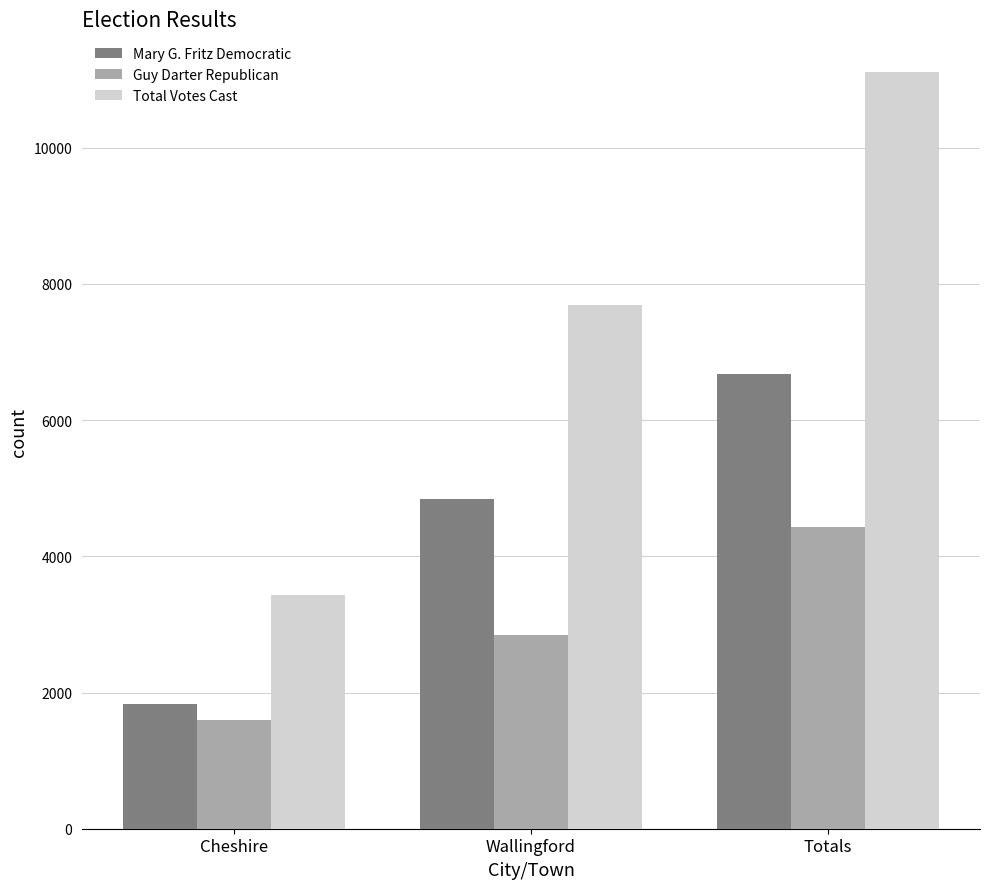

What is the value of the Guy Darter Republican bar at the 2nd from the left?

2846